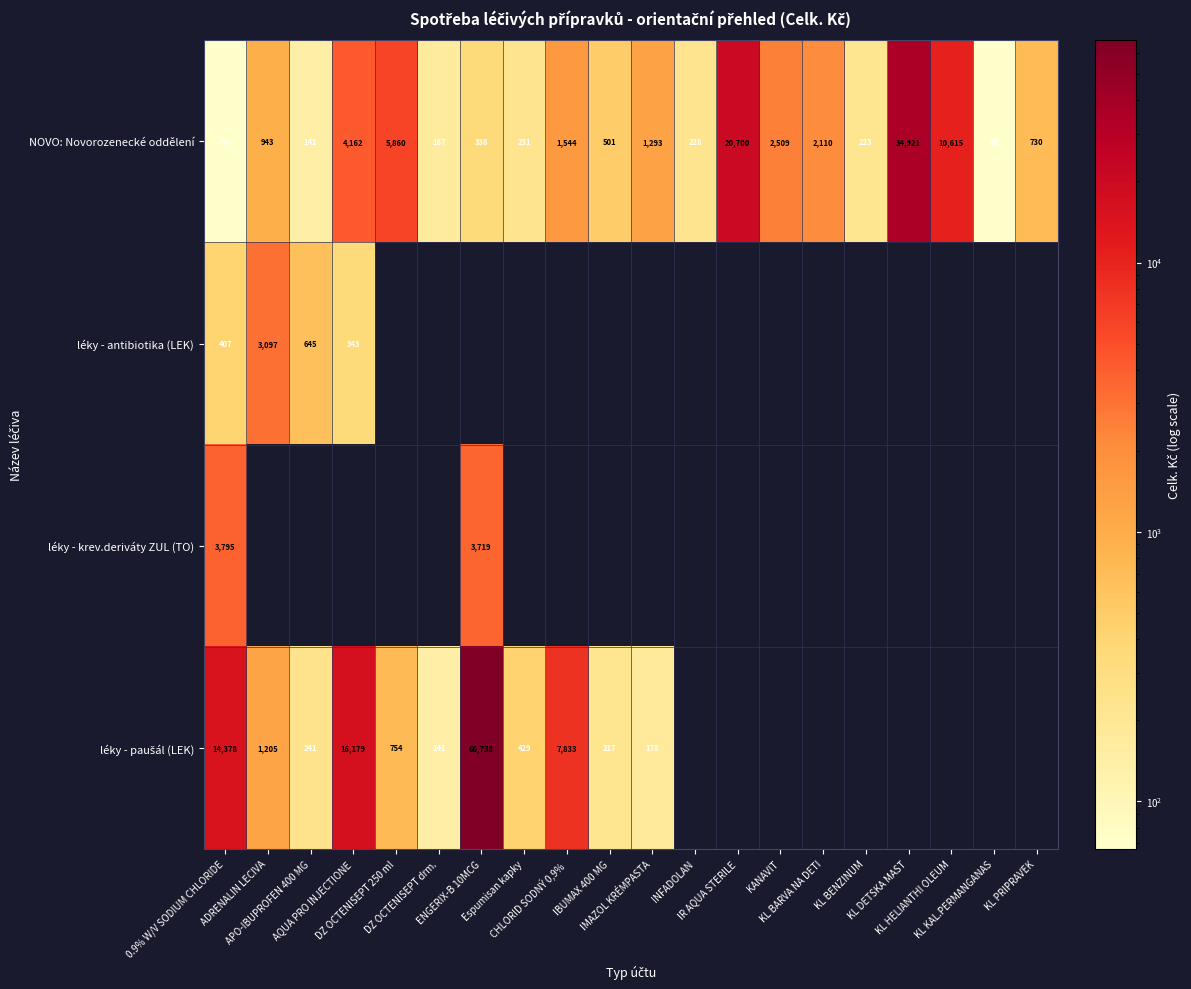

What is the sum of all NOVO: Novorozenecké oddělení values?

87309